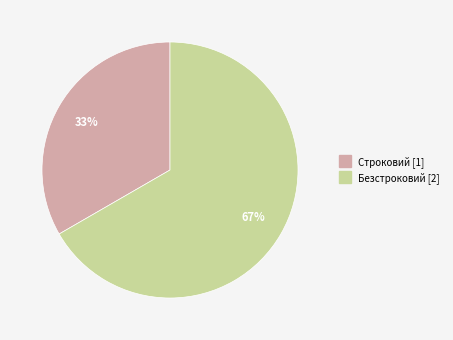

How many segments does this pie chart have?

2